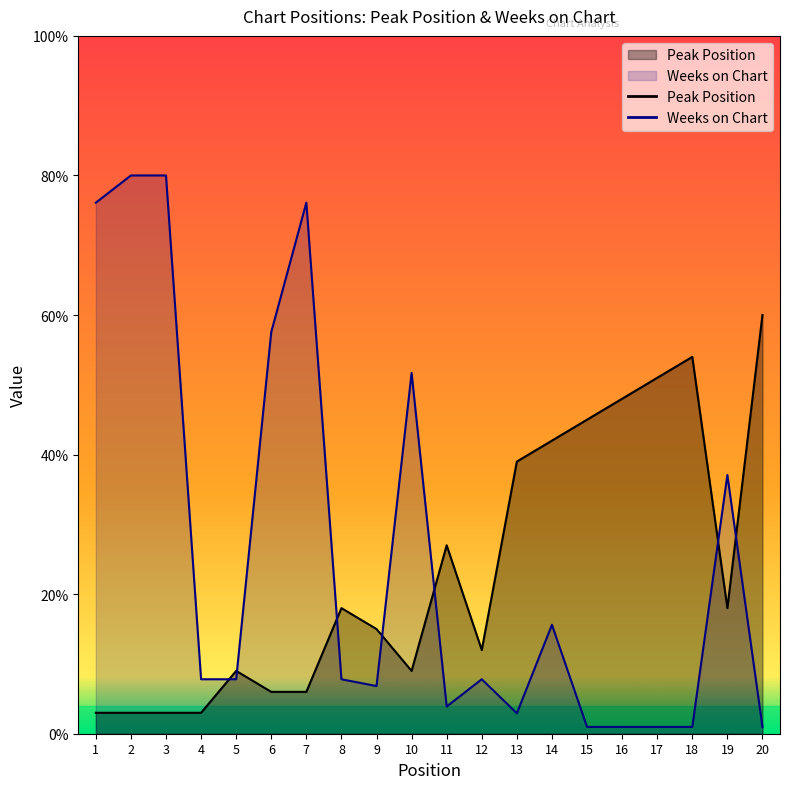

Where is the first local maximum for Weeks on Chart?

7